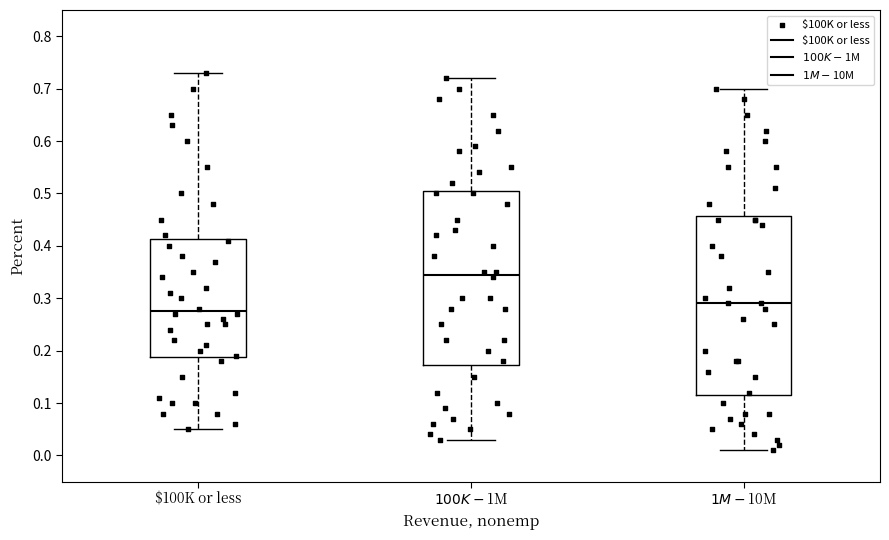

Reading left to right, transcribe this box plot: for each box, give where its median line is, the range the box spans, and where its two whiskers end, as read against the y-axis. The values are not printed on the chart, so give them approximately, as read against the axis.

$100K or less: median 0.28, box 0.19 to 0.41, whiskers 0.05 to 0.73
$100K-$1M: median 0.35, box 0.17 to 0.51, whiskers 0.03 to 0.72
$1M-$10M: median 0.29, box 0.12 to 0.46, whiskers 0.01 to 0.70